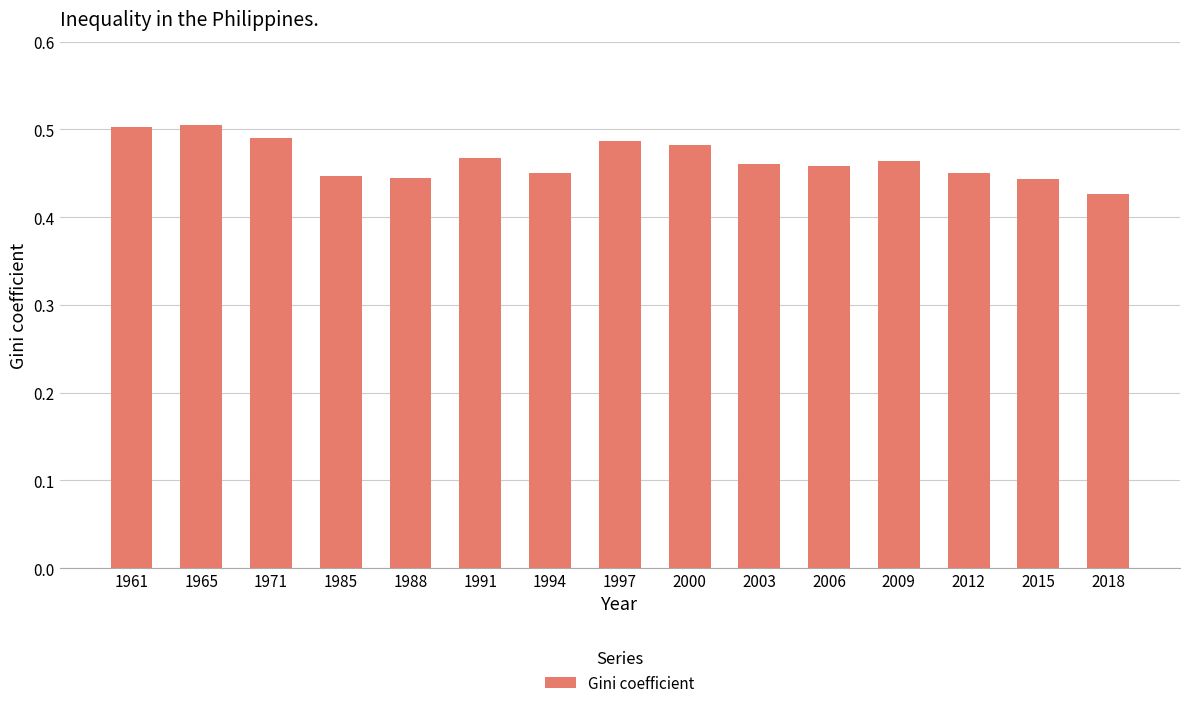

Does the chart contain stacked bars?

No